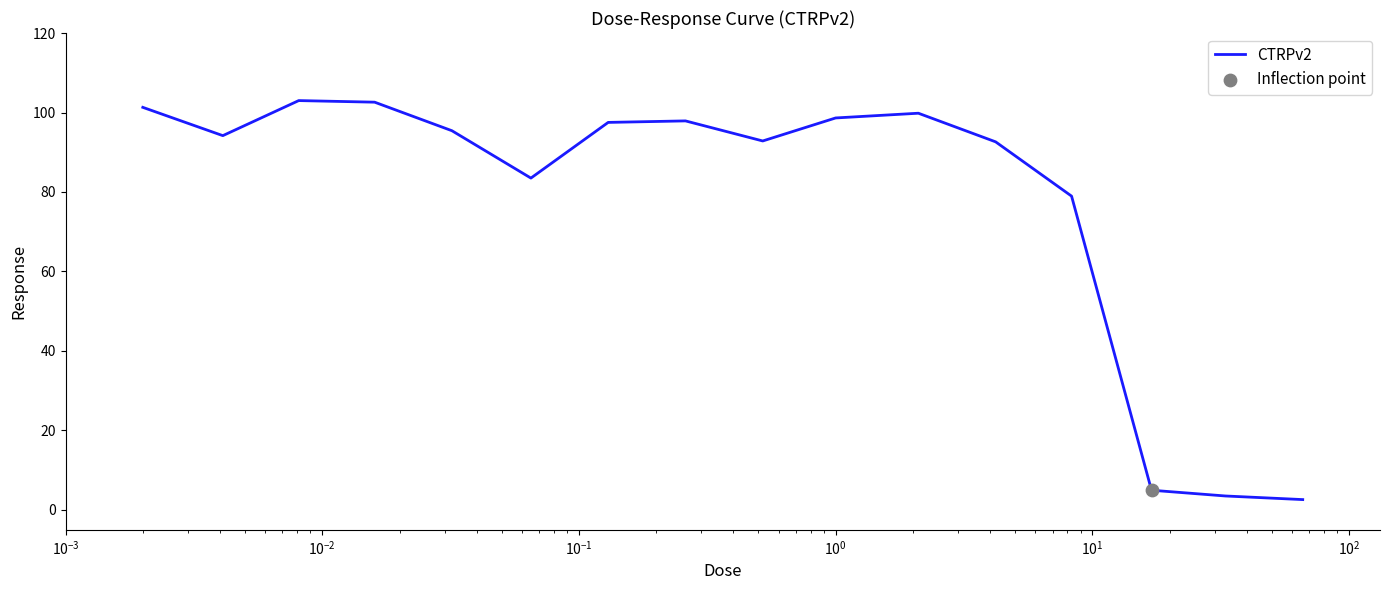

What is the difference between the maximum and minimum values?

100.4